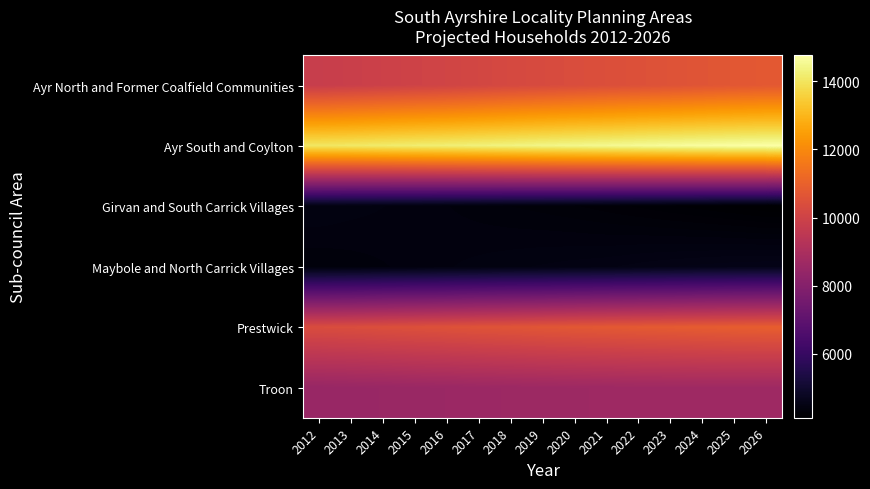

Reading left to right, transcribe all the data shown in this chart.

Ayr North and Former Coalfield Communities: 2012=9806.4	2013=9874.3	2014=9942.6	2015=10008.6	2016=10067.4	2017=10149.9	2018=10240.8	2019=10306.3	2020=10376.9	2021=10440.7	2022=10504.3	2023=10569.3	2024=10633.4	2025=10693.7	2026=10744.1
Ayr South and Coylton: 2012=14044.0	2013=14078.2	2014=14141.3	2015=14192.9	2016=14240.3	2017=14299.7	2018=14352.3	2019=14416.6	2020=14471.5	2021=14519.2	2022=14574.2	2023=14628.7	2024=14677.4	2025=14720.4	2026=14753.5
Girvan and South Carrick Villages: 2012=4461.8	2013=4439.2	2014=4421.7	2015=4403.3	2016=4380.6	2017=4358.1	2018=4337.1	2019=4320.7	2020=4299.4	2021=4273.9	2022=4246.7	2023=4219.0	2024=4190.9	2025=4162.6	2026=4129.7
Maybole and North Carrick Villages: 2012=4341.0	2013=4356.5	2014=4374.3	2015=4394.1	2016=4416.3	2017=4434.3	2018=4452.0	2019=4467.0	2020=4481.7	2021=4495.2	2022=4519.6	2023=4540.8	2024=4558.5	2025=4574.1	2026=4582.7
Prestwick: 2012=10364.6	2013=10393.1	2014=10443.6	2015=10483.1	2016=10529.2	2017=10581.1	2018=10619.1	2019=10670.0	2020=10714.4	2021=10751.0	2022=10787.2	2023=10814.7	2024=10847.0	2025=10881.0	2026=10907.6
Troon: 2012=8497.2	2013=8512.6	2014=8530.6	2015=8554.7	2016=8571.2	2017=8596.0	2018=8618.6	2019=8635.2	2020=8648.2	2021=8658.9	2022=8671.8	2023=8678.7	2024=8684.2	2025=8680.6	2026=8677.4